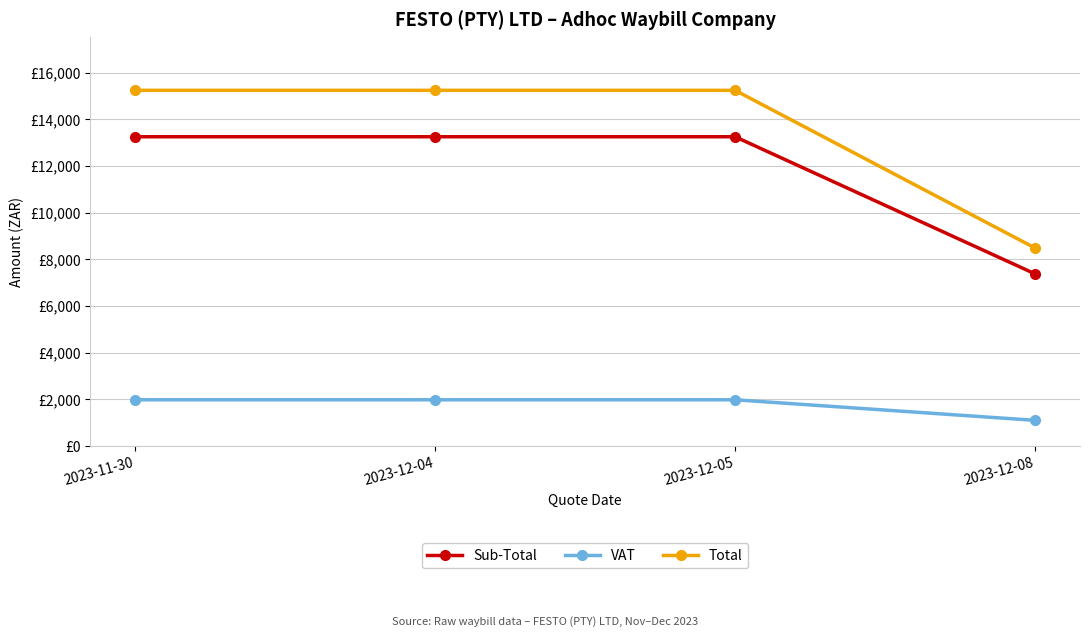

Which series has the widest spread of values?

Total